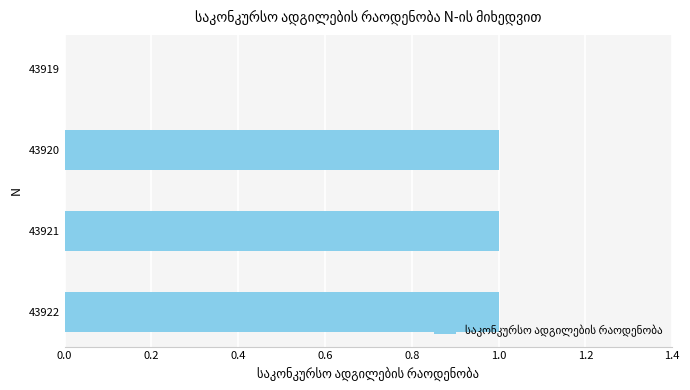

The chart shows a value of 0 at 43919. True or false?

True